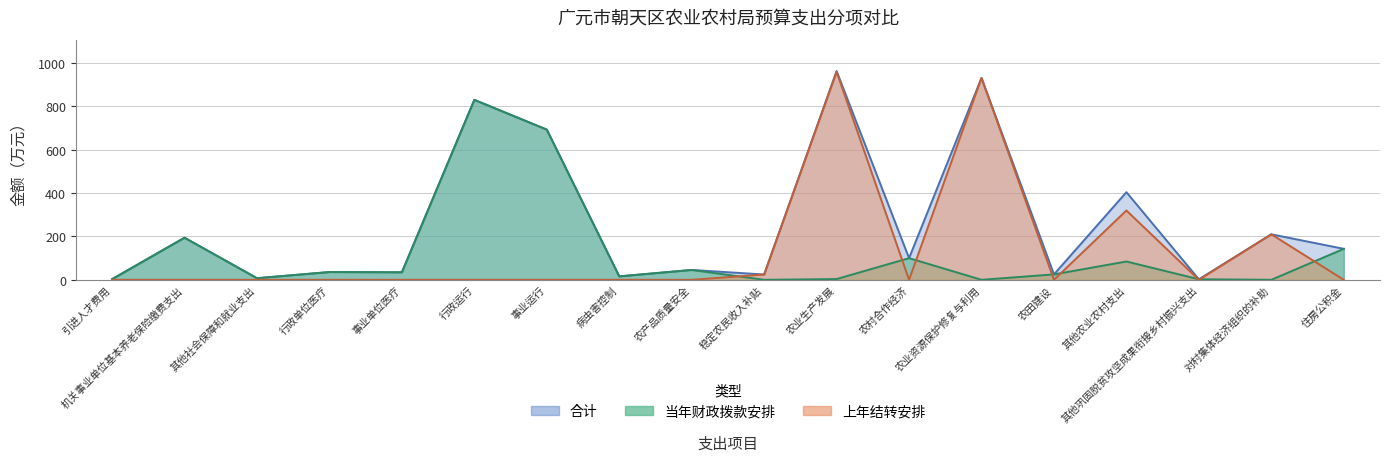

The value of 当年财政拨款安排 at 农村合作经济 is 100.0. True or false?

True